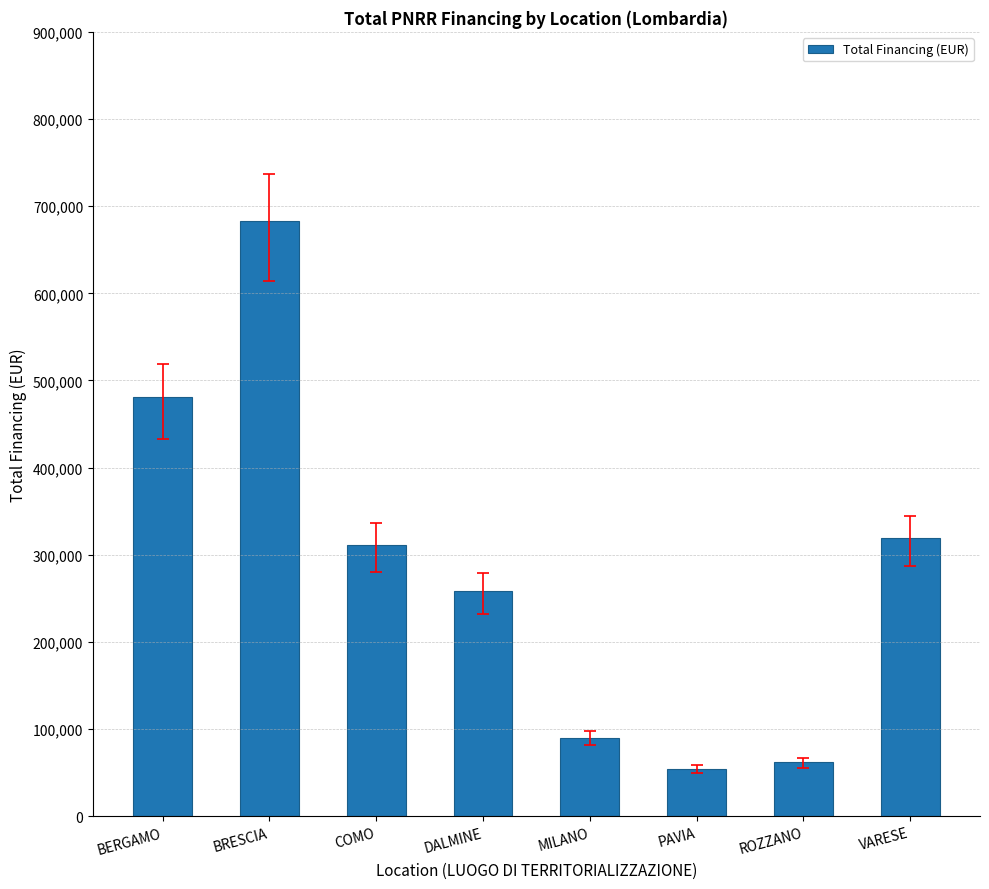

What is the average value?

282349.2